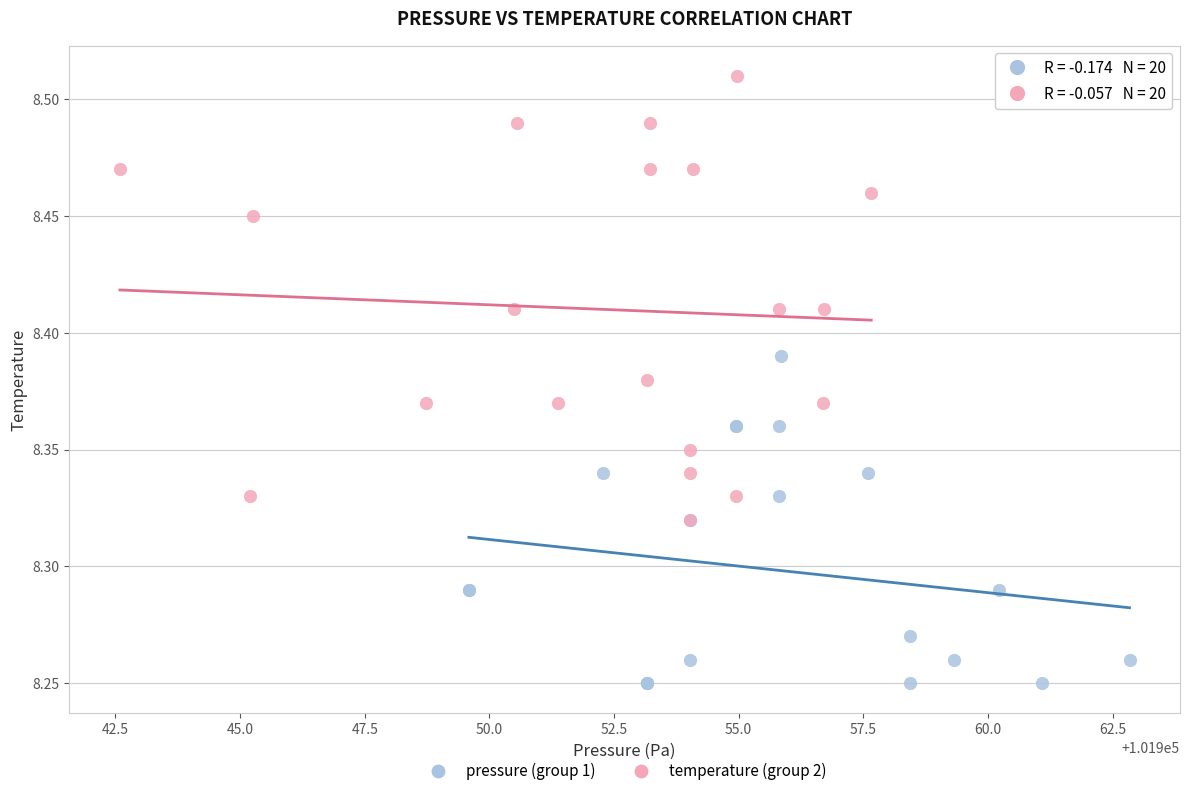

Which series has the largest Y range (max minus min)?

temperature (group 2)